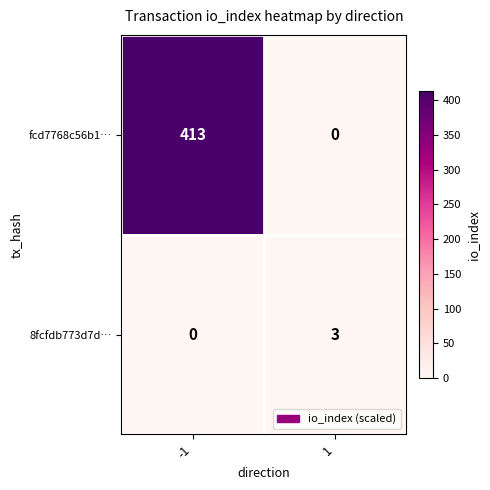

What is the maximum value shown in the chart?

413